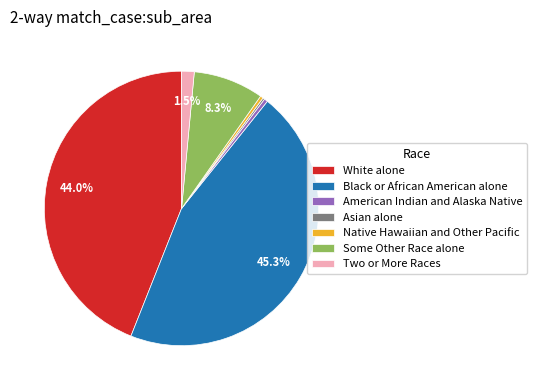

Is the sum of Black or African American alone and Some Other Race alone greater than half?

Yes